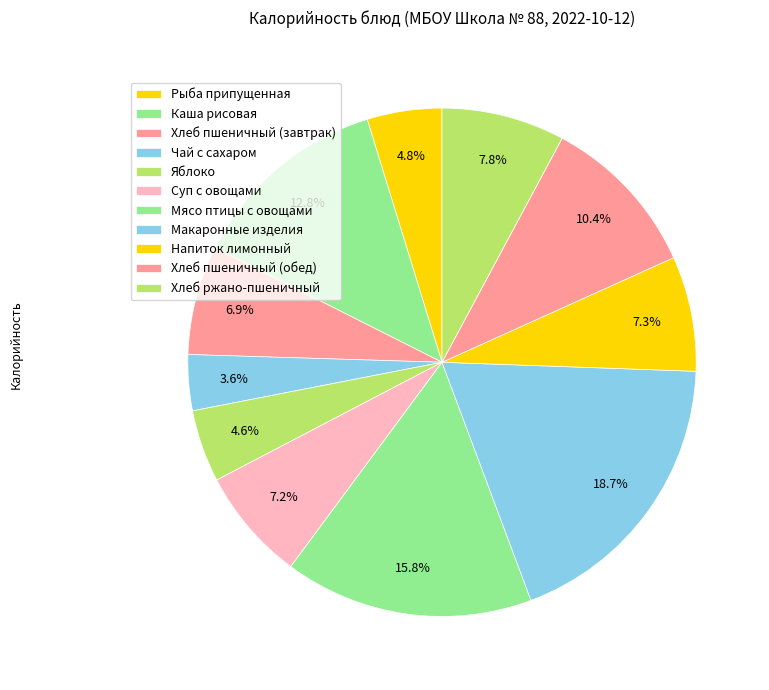

How many segments does this pie chart have?

11